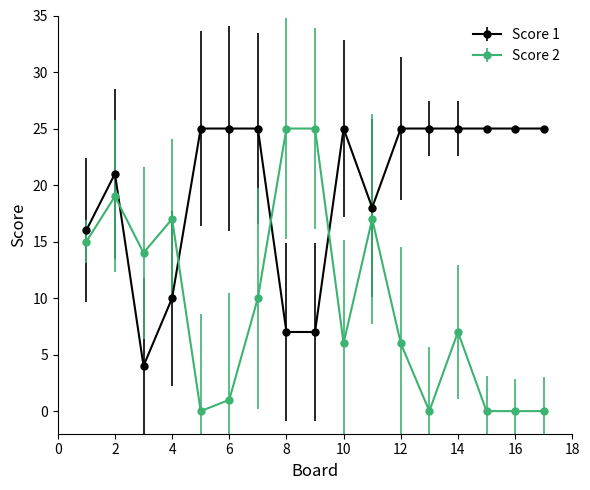

Which series has the largest total across all categories?

Score 1